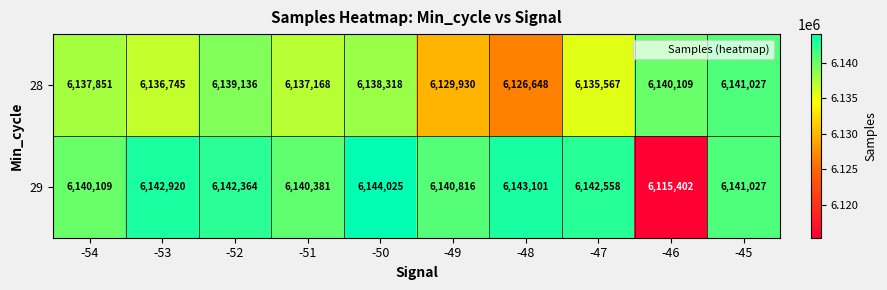

What is the difference between the 29 values at -53 and -50?

1105